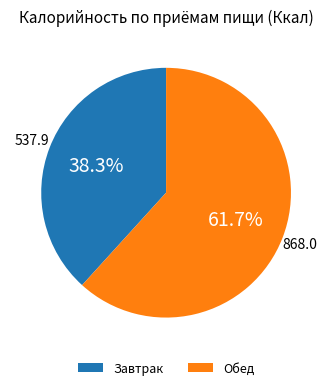

How many segments does this pie chart have?

2